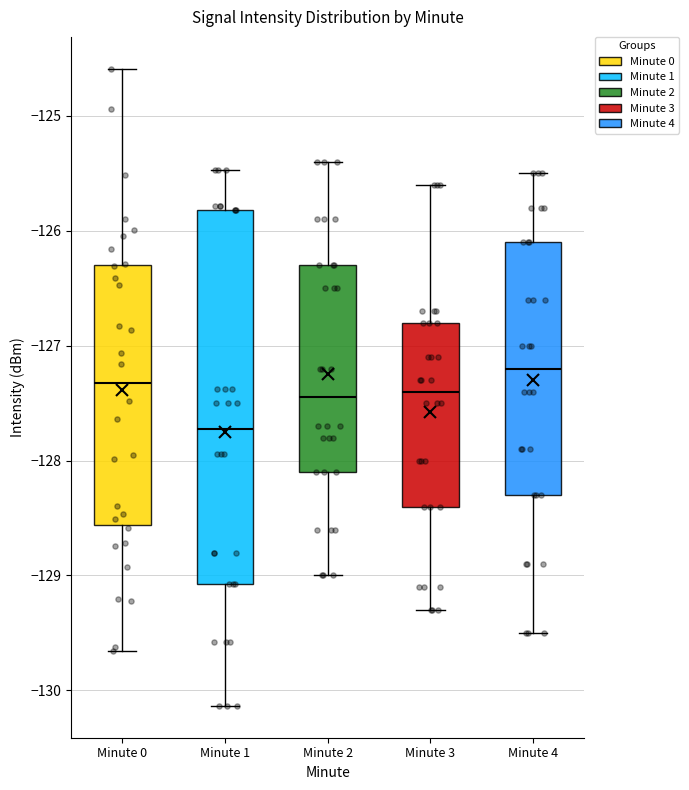

Reading left to right, transcribe this box plot: for each box, give where its median line is, the range the box spans, and where its two whiskers end, as read against the y-axis. The values are not printed on the chart, so give them approximately, as read against the axis.

Minute 0: median -127.3, box -128.6 to -126.3, whiskers -129.7 to -124.6
Minute 1: median -127.7, box -129.1 to -125.8, whiskers -130.1 to -125.5
Minute 2: median -127.4, box -128.1 to -126.3, whiskers -129.0 to -125.4
Minute 3: median -127.4, box -128.4 to -126.8, whiskers -129.3 to -125.6
Minute 4: median -127.2, box -128.3 to -126.1, whiskers -129.5 to -125.5